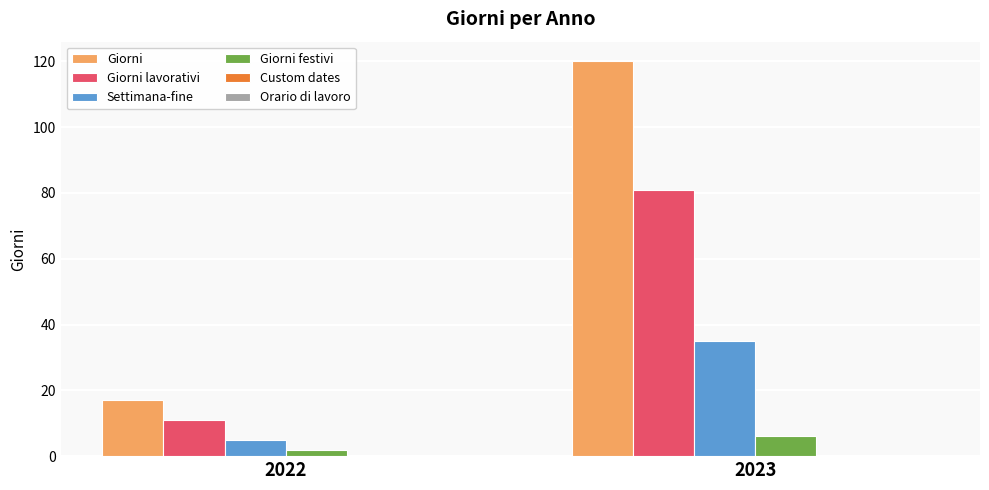

Which series has the largest range (max minus min)?

Giorni